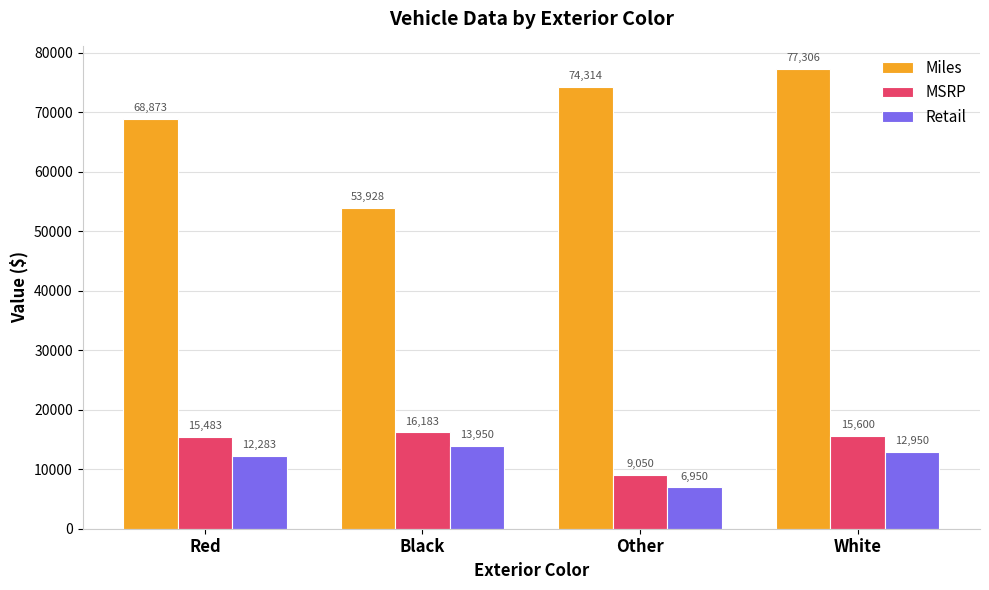

Rank the series by their maximum value, from highest to lowest.

Miles, MSRP, Retail